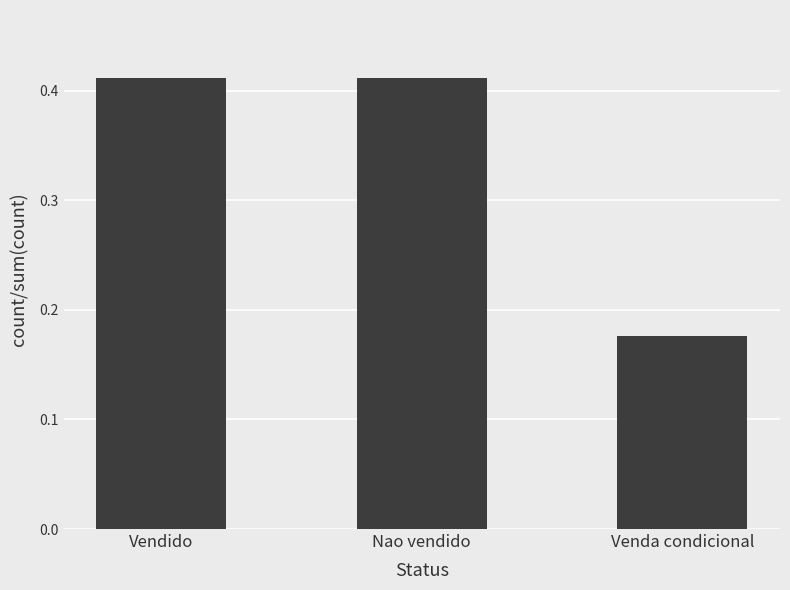

The value at Nao vendido is 0.3. True or false?

False